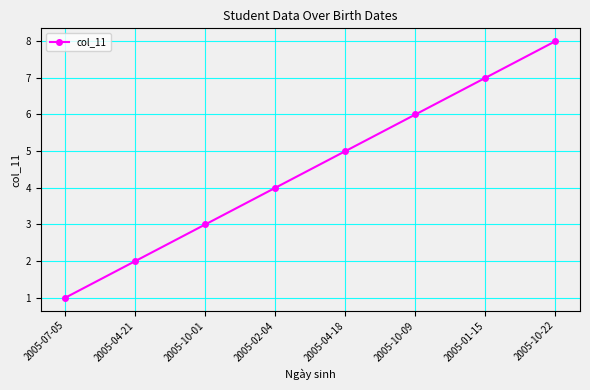

Reading right to left, list all the values displayed in this chart.

8	7	6	5	4	3	2	1